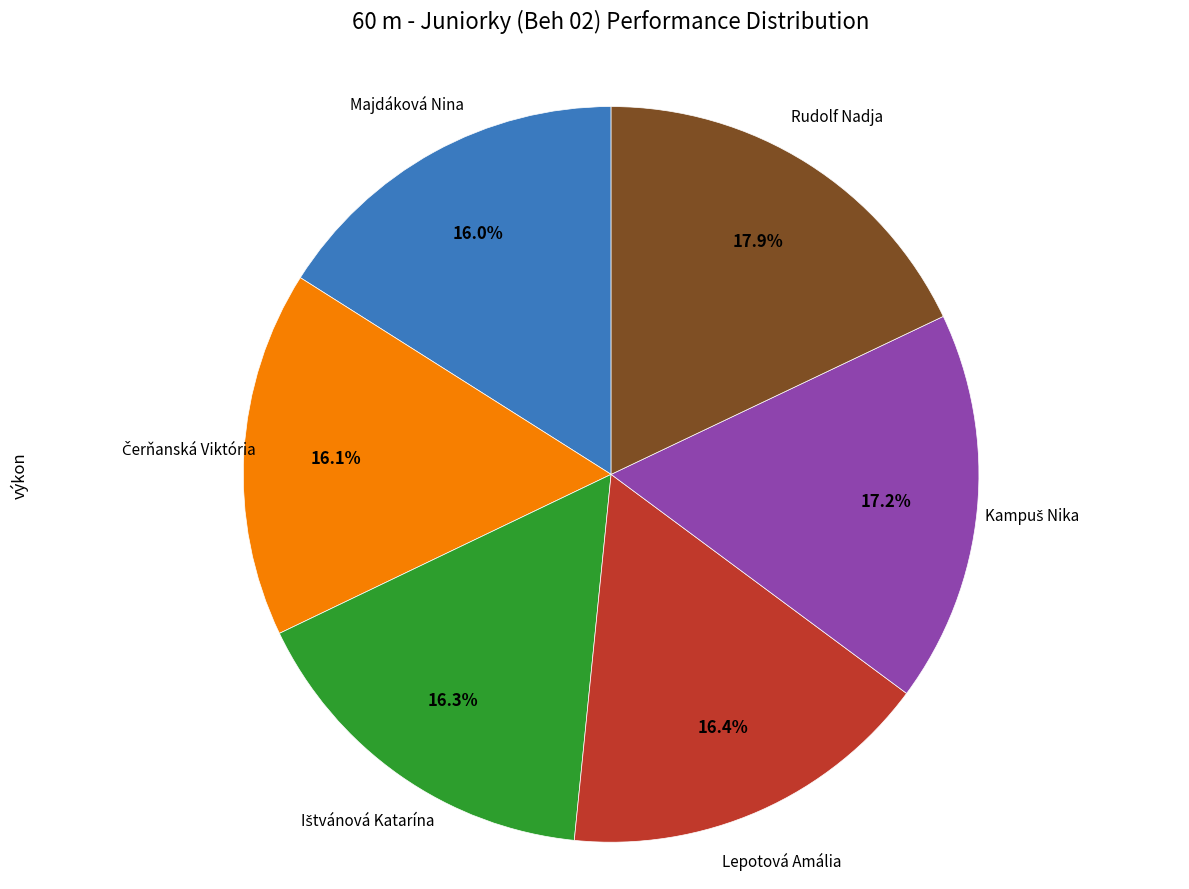

How many segments does this pie chart have?

6